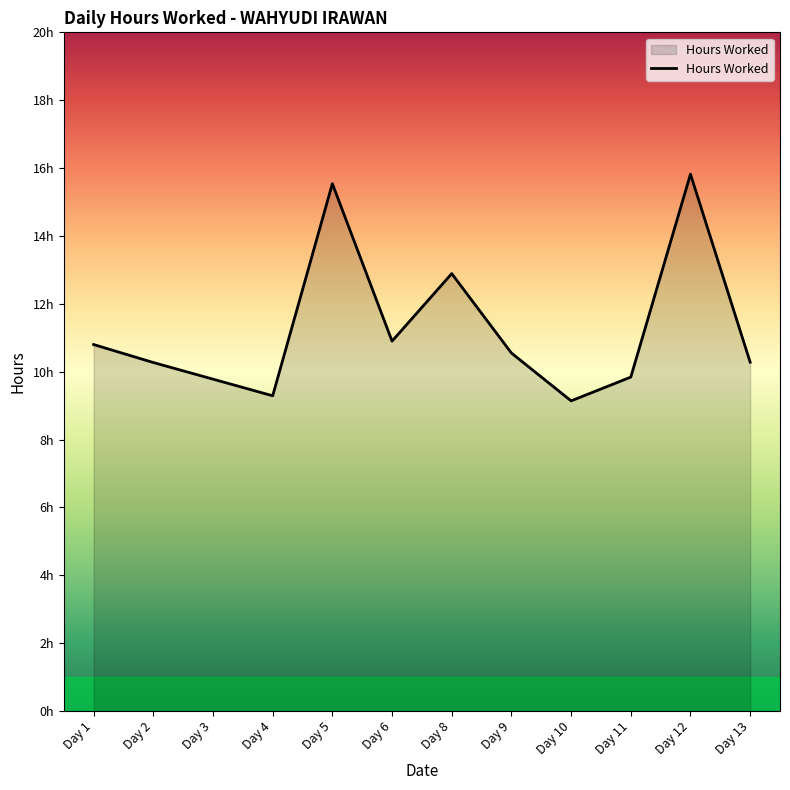

Reading left to right, what are all the values shown in this chart?

Day 1=10.8	Day 2=10.3	Day 3=9.8	Day 4=9.3	Day 5=15.5	Day 6=10.9	Day 8=12.9	Day 9=10.6	Day 10=9.1	Day 11=9.8	Day 12=15.8	Day 13=10.3